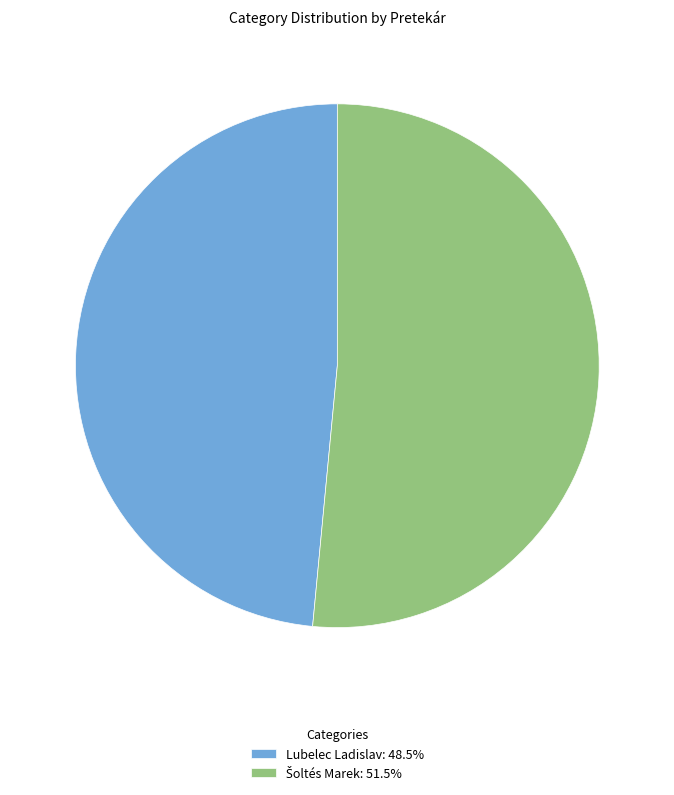

How many segments does this pie chart have?

2